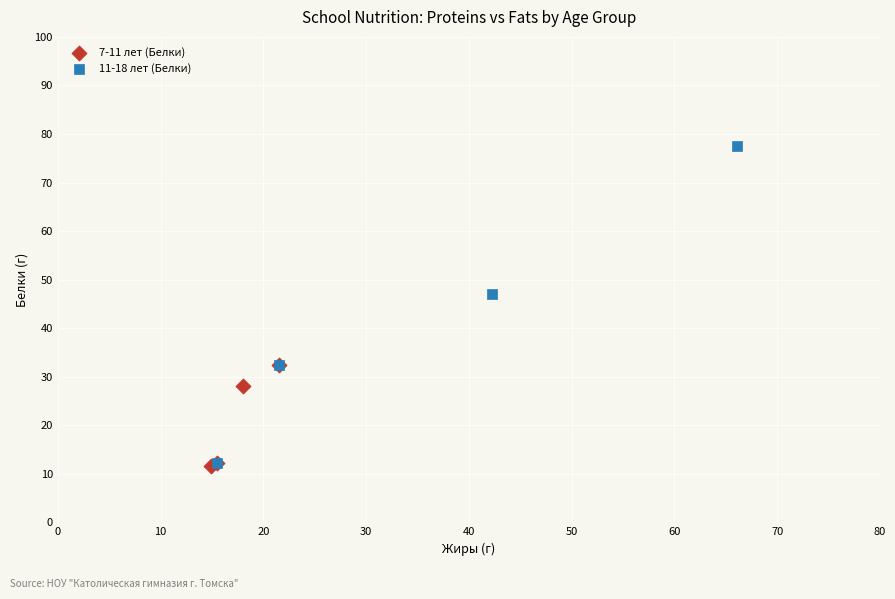

Which series has the widest spread of Y values?

11-18 лет (Белки)